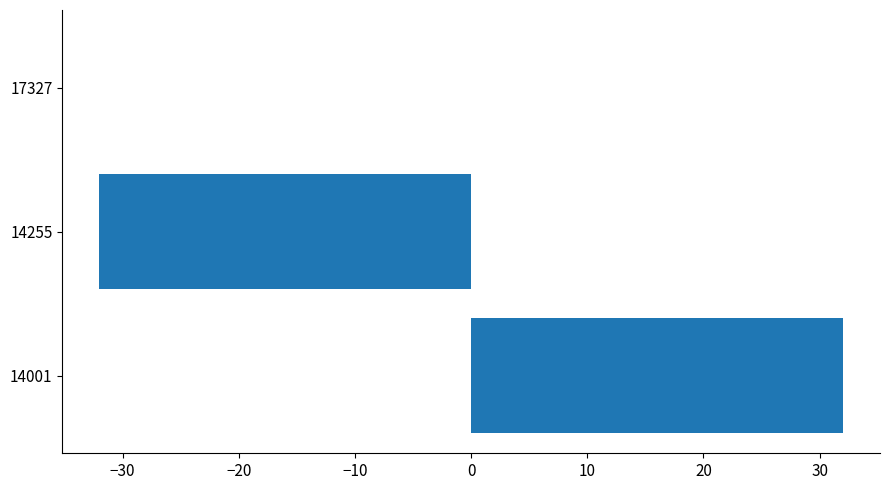

How many series are shown in this chart?

1